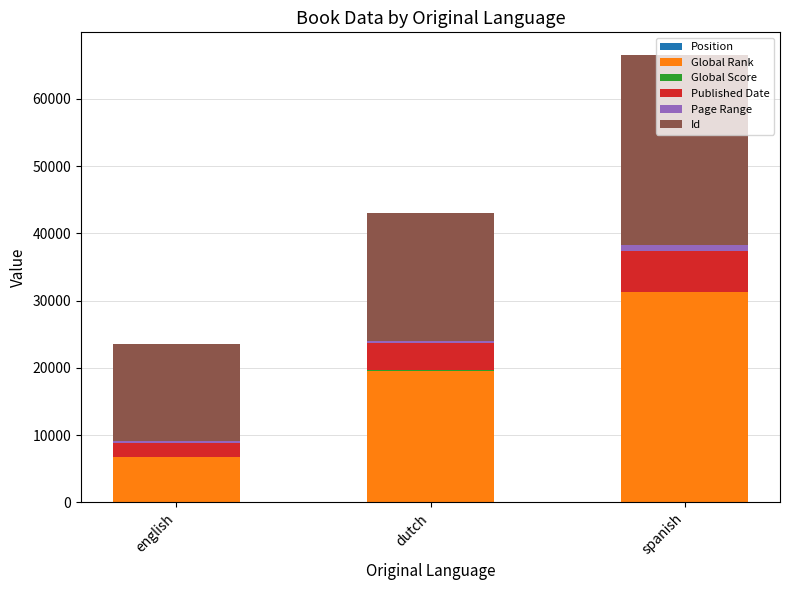

At which category is the sum across all series the highest?

spanish